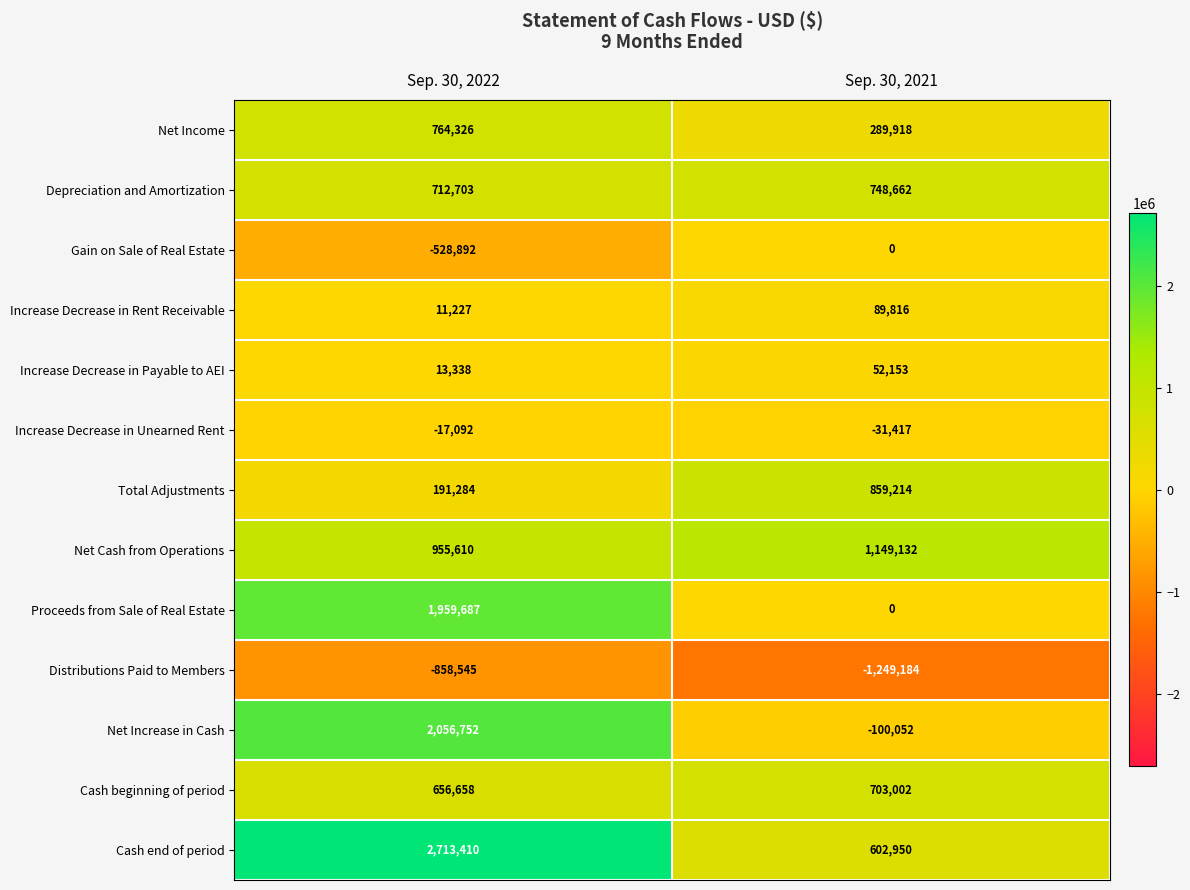

Reading left to right, what are all the values shown in this chart?

Net Income: Sep. 30, 2022=764326	Sep. 30, 2021=289918
Depreciation and Amortization: Sep. 30, 2022=712703	Sep. 30, 2021=748662
Gain on Sale of Real Estate: Sep. 30, 2022=-528892	Sep. 30, 2021=0
Increase Decrease in Rent Receivable: Sep. 30, 2022=11227	Sep. 30, 2021=89816
Increase Decrease in Payable to AEI: Sep. 30, 2022=13338	Sep. 30, 2021=52153
Increase Decrease in Unearned Rent: Sep. 30, 2022=-17092	Sep. 30, 2021=-31417
Total Adjustments: Sep. 30, 2022=191284	Sep. 30, 2021=859214
Net Cash from Operations: Sep. 30, 2022=955610	Sep. 30, 2021=1149132
Proceeds from Sale of Real Estate: Sep. 30, 2022=1959687	Sep. 30, 2021=0
Distributions Paid to Members: Sep. 30, 2022=-858545	Sep. 30, 2021=-1249184
Net Increase in Cash: Sep. 30, 2022=2056752	Sep. 30, 2021=-100052
Cash beginning of period: Sep. 30, 2022=656658	Sep. 30, 2021=703002
Cash end of period: Sep. 30, 2022=2713410	Sep. 30, 2021=602950